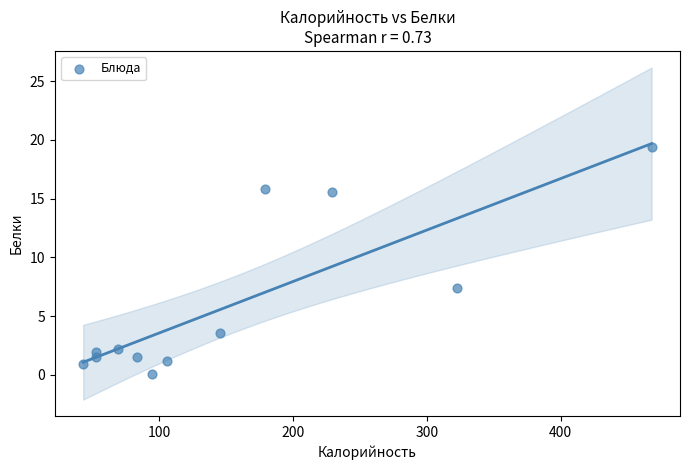

What is the range of X values (max minus min)?

425.0